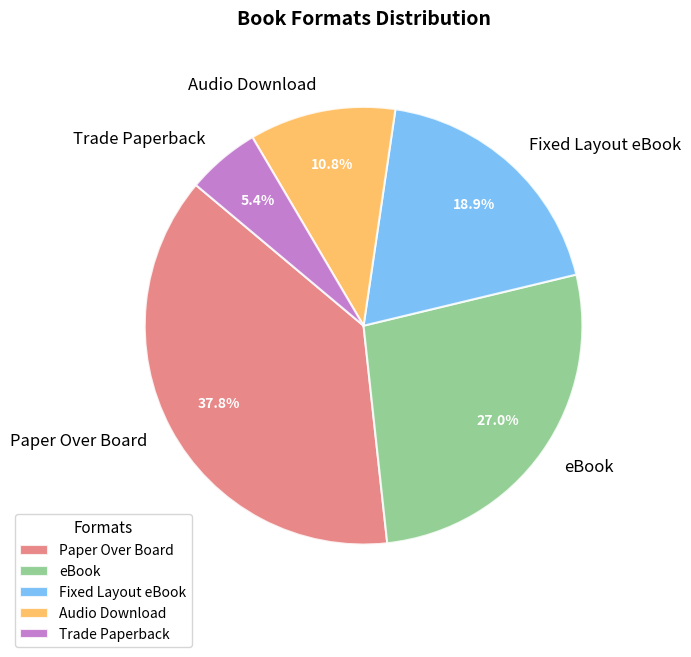

Count the number of slices in the pie.

5